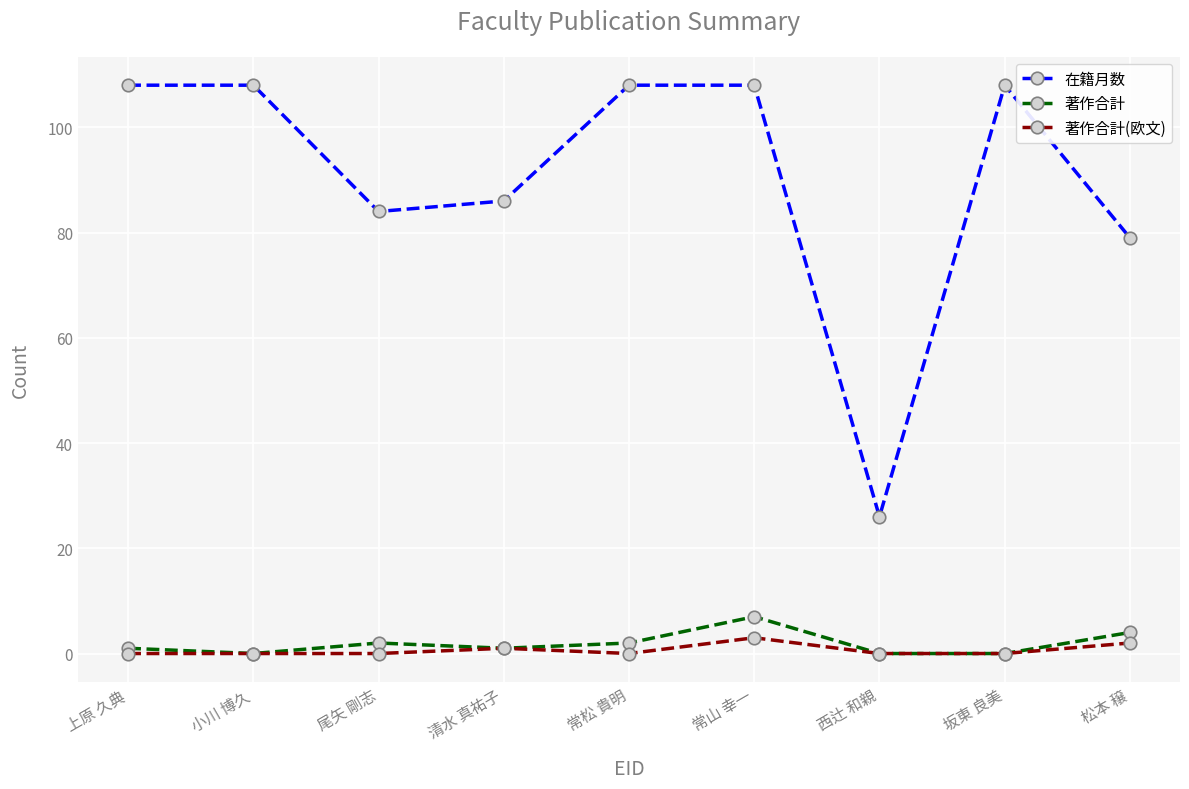

Rank the series at 尾矢 剛志 from highest to lowest value.

在籍月数, 著作合計, 著作合計(欧文)